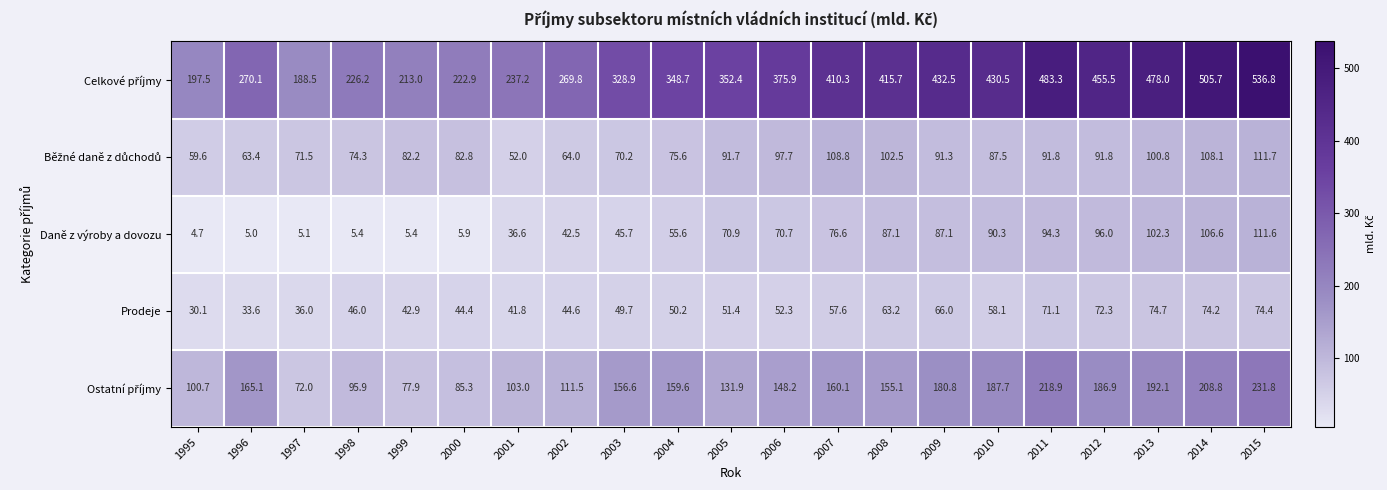

The value of Prodeje at 2005 is 51.4. True or false?

True